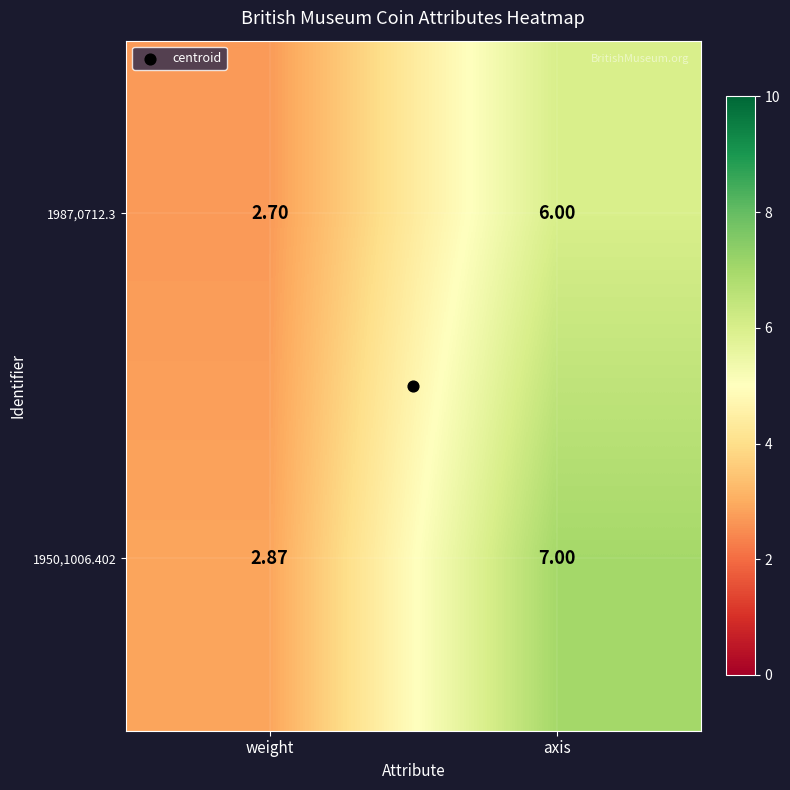

Which series has the widest spread of values?

1950,1006.402